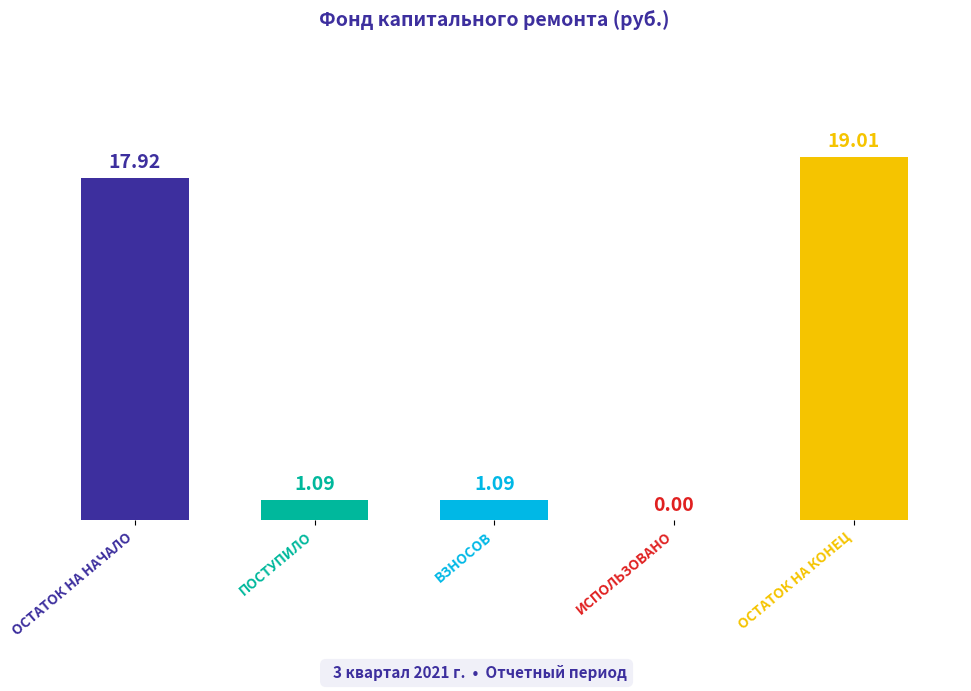

What is the total value across all series at за счет минимального взноса?

39.1